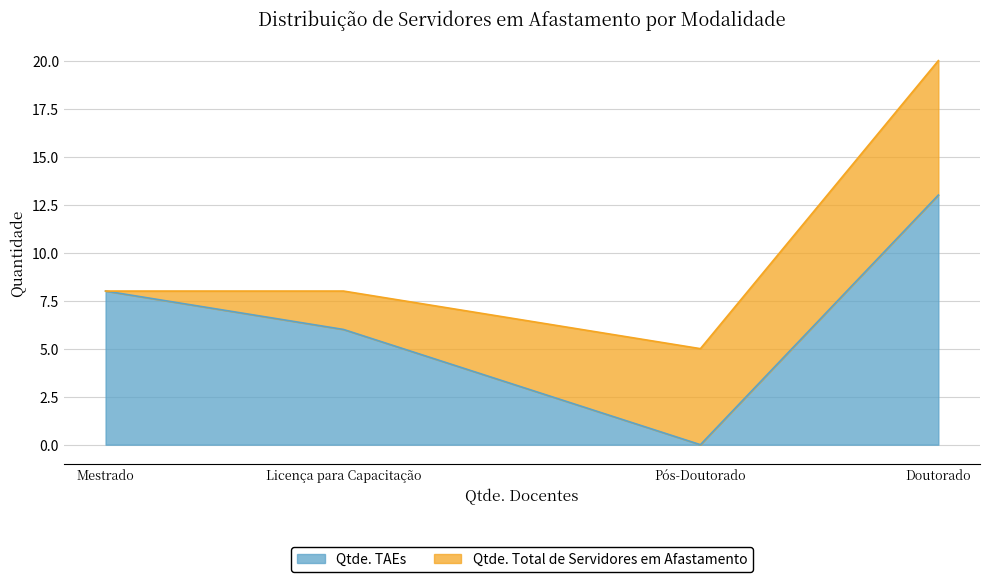

Where is Qtde. Total de Servidores em Afastamento nearest to the value 12?

Mestrado